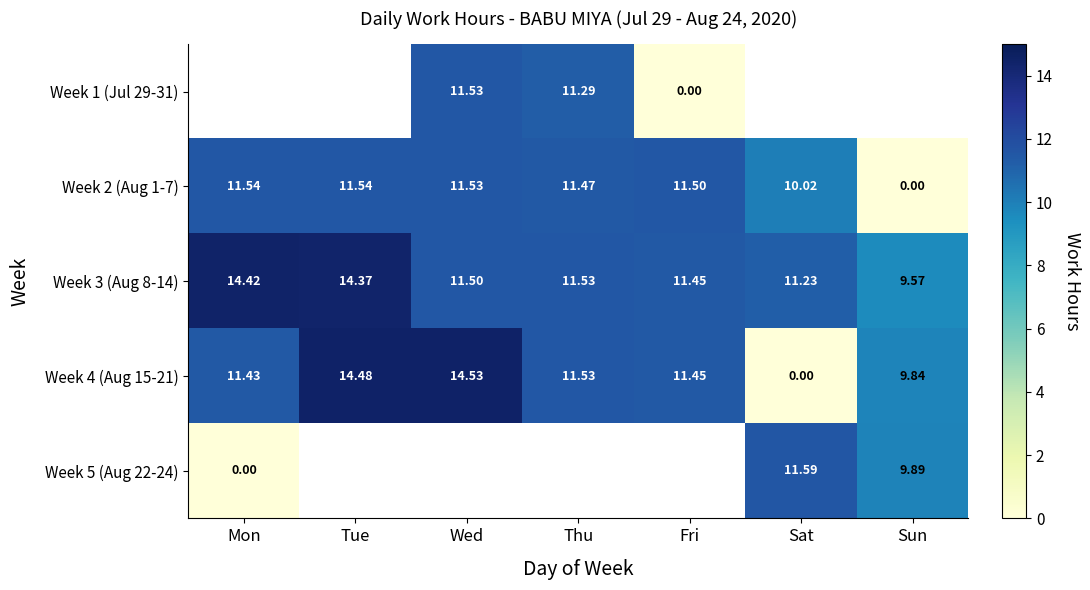

At which label does Week 3 (Aug 8-14) reach its minimum?

Sun